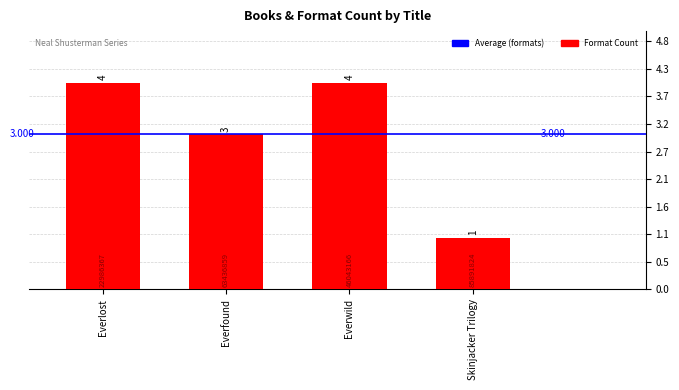

What is the sum of the values at Everfound and Everlost?

7